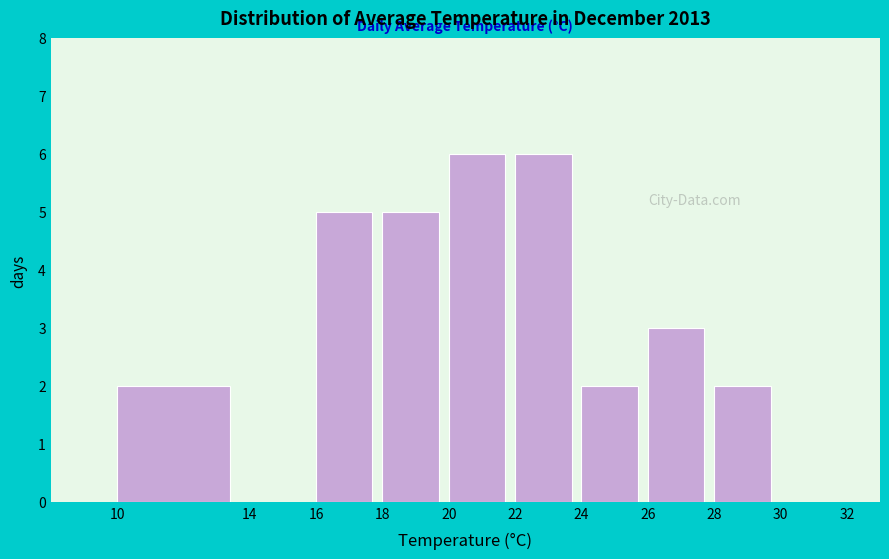

Reading left to right, transcribe this chart: for each bar, give the range it covers on the x-axis and its height. The values are not printed on the chart, so give them approximately, as read against the axis.

10 to 14: 2
14 to 16: 0
16 to 18: 5
18 to 20: 5
20 to 22: 6
22 to 24: 6
24 to 26: 2
26 to 28: 3
28 to 30: 2
30 to 32: 0